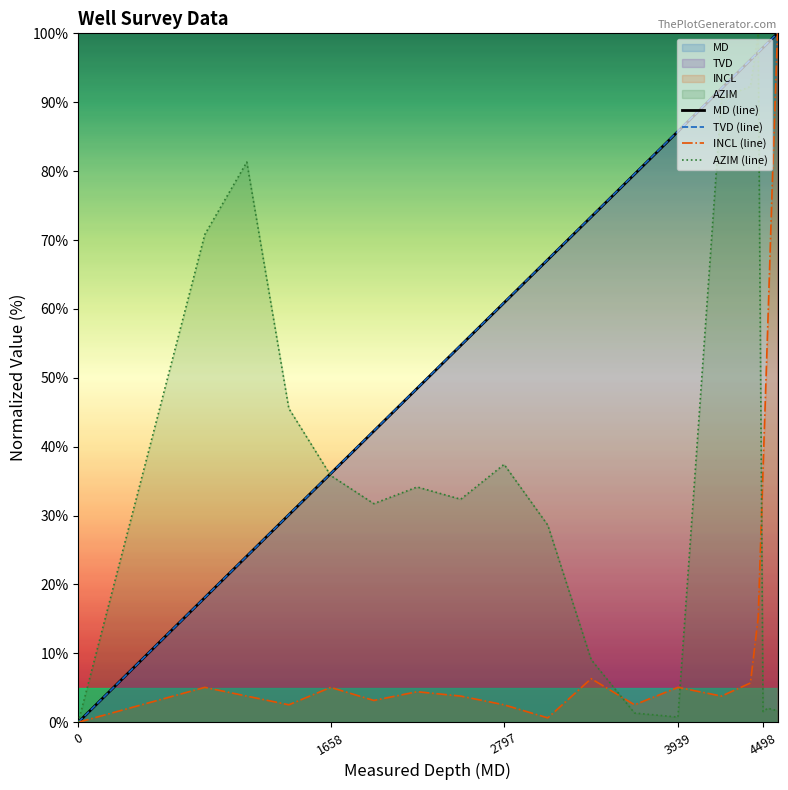

What is the total value across all series at 2797?

161.8